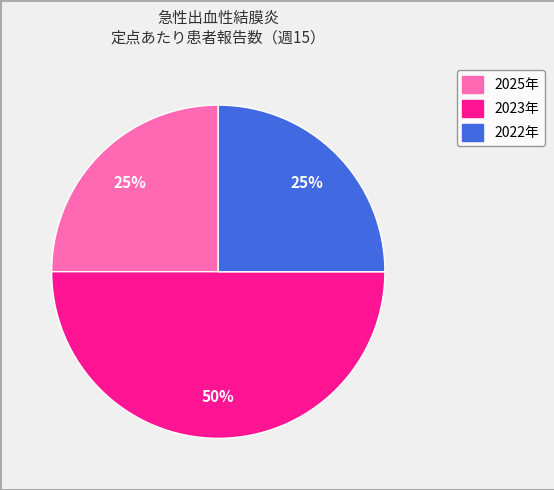

How many slices are in this pie chart?

3